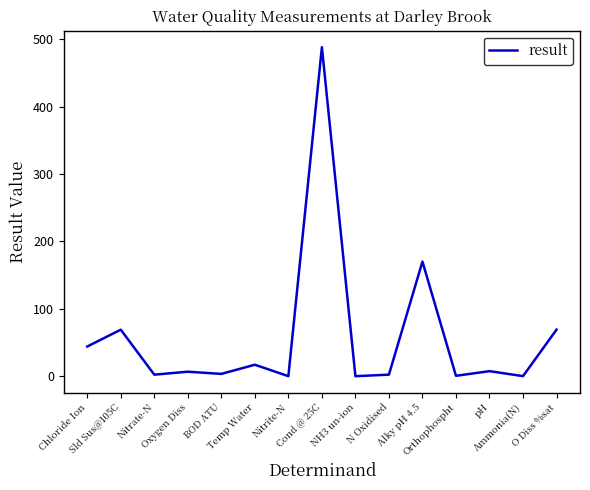

The chart shows a value of 69.1 at O Diss %sat. True or false?

True